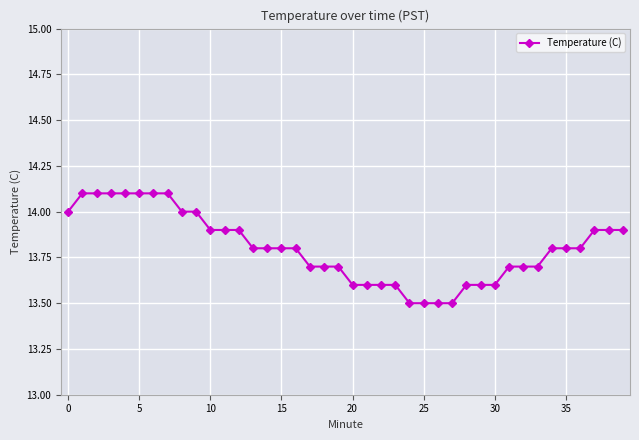

How many lines are shown in the chart?

1